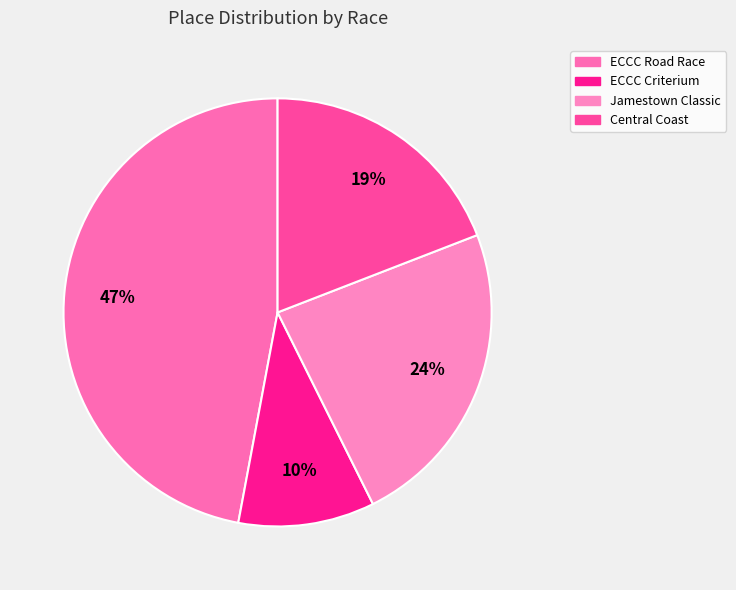

How many segments does this pie chart have?

4